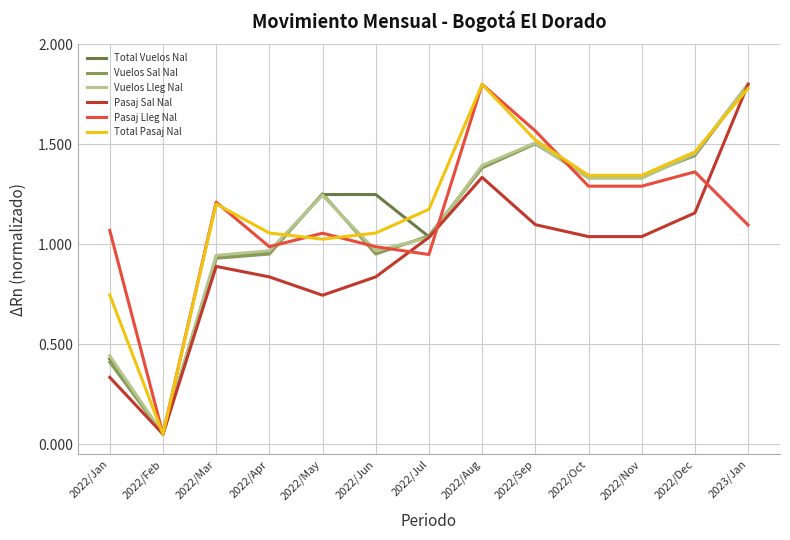

What position from the left is 2022/Jun?

6